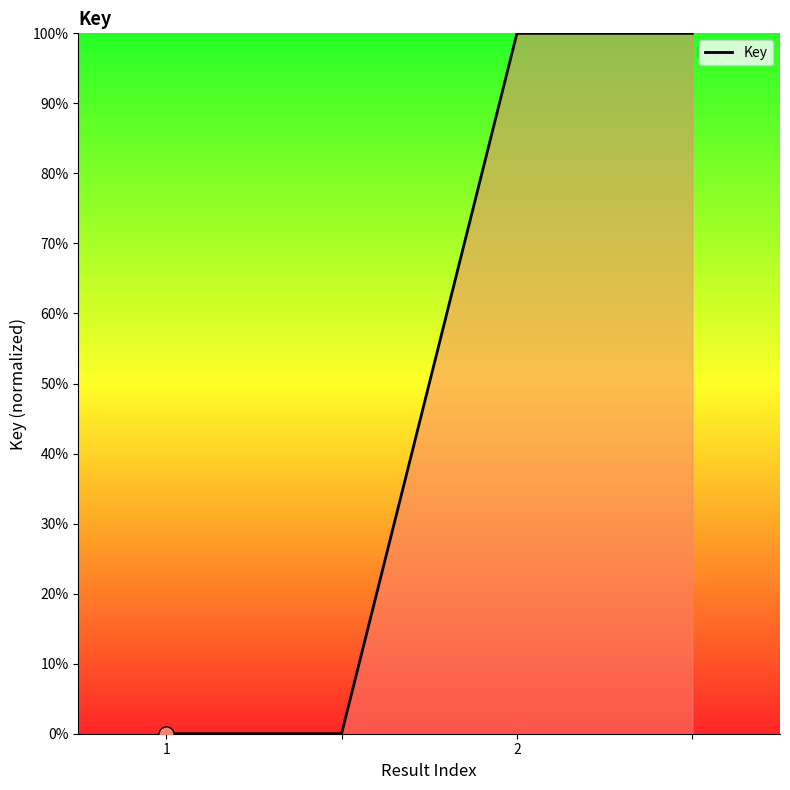

True or false: the data has more than 1 interior local peaks.

False